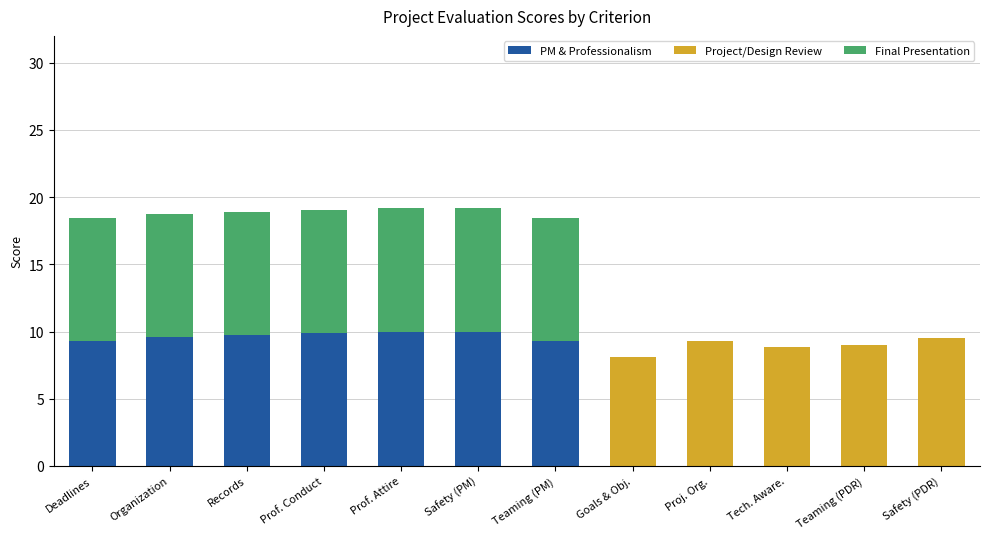

The value of PM & Professionalism at Safety (PDR) is 5.8. True or false?

False